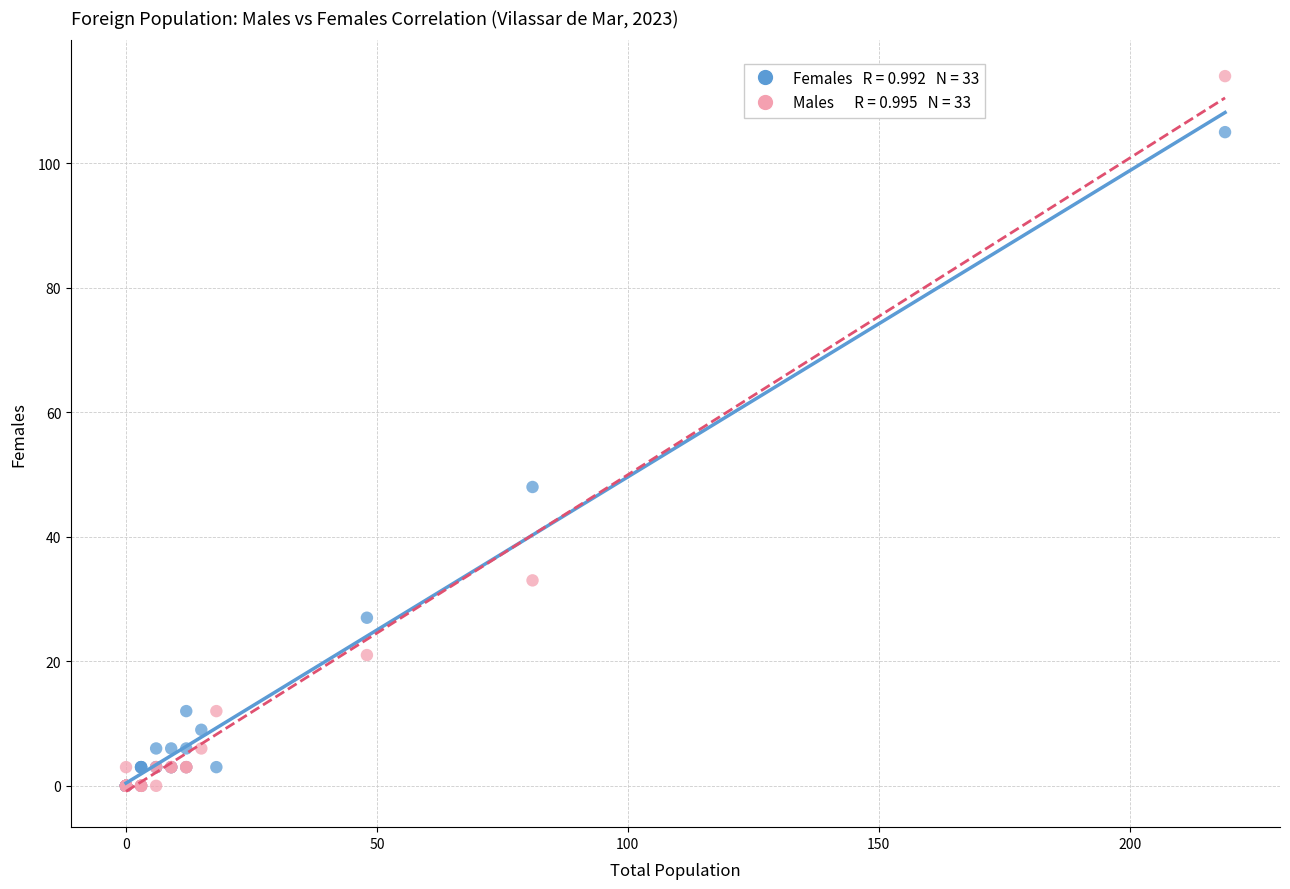

Across all series, what Y value is closest to 57?

48